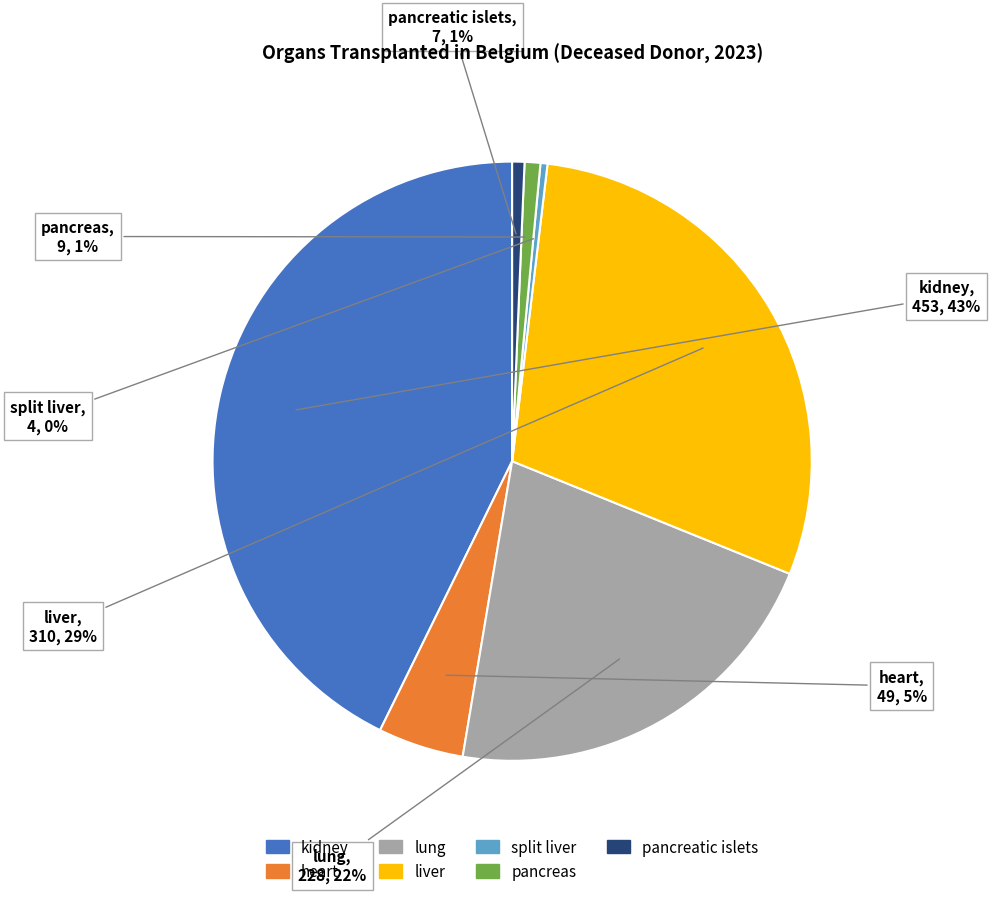

To the nearest percent, what percentage of the pie is liver?

29%